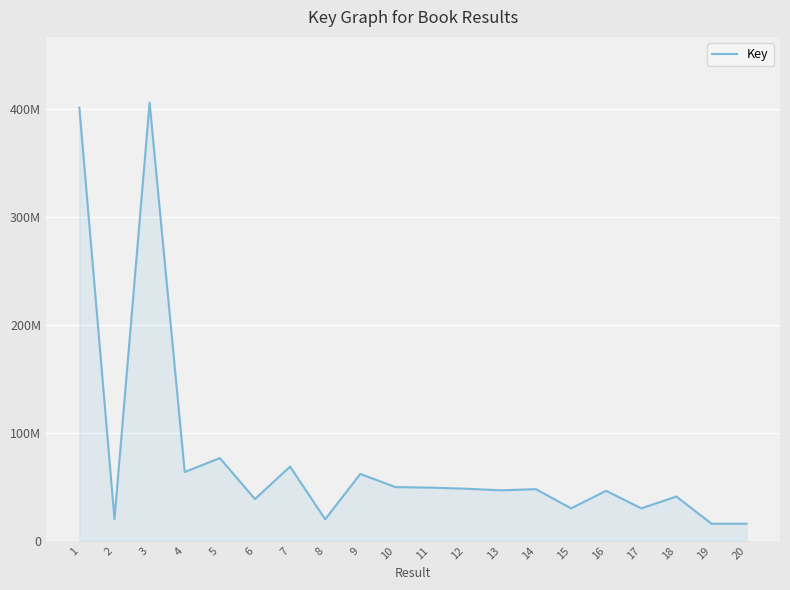

Reading left to right, transcribe all the data shown in this chart.

401325483	20083428	406030842	63704982	76625007	38657646	68701688	19928015	61904032	49734070	49218757	48237255	46743050	47818501	30053822	46269915	30053562	40981364	15791723	15791757